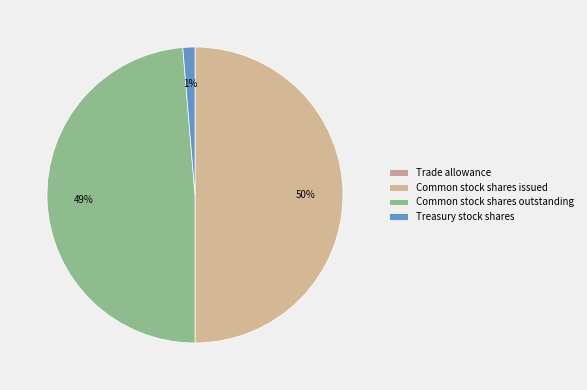

To the nearest percent, what portion does Common stock shares issued represent?

50%